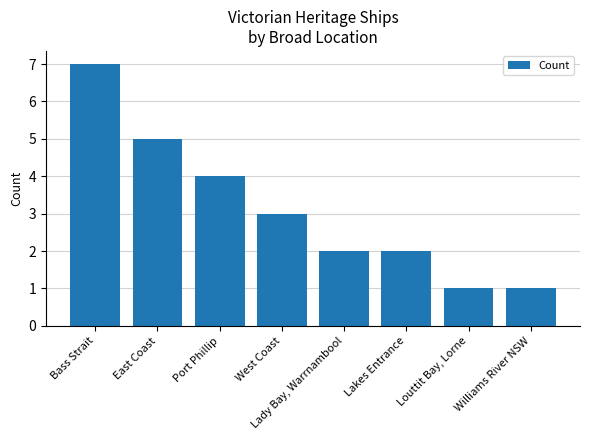

Read the value at Louttit Bay, Lorne.

1